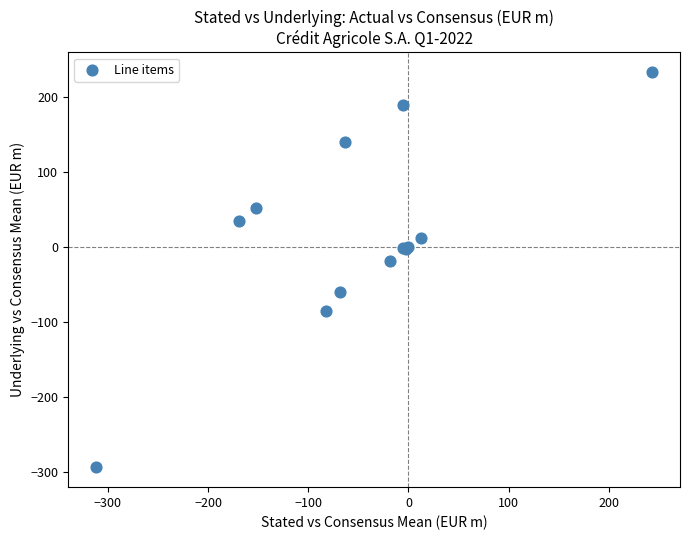

What Y value in the scatter plot is closest to -30?

-18.3